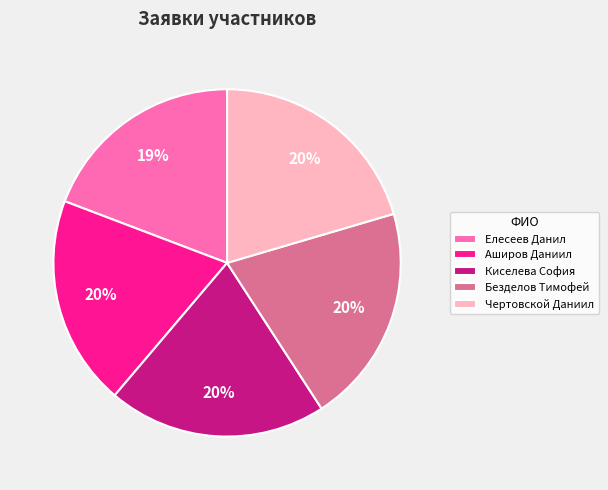

To the nearest percent, what is the average slice percentage?

20%